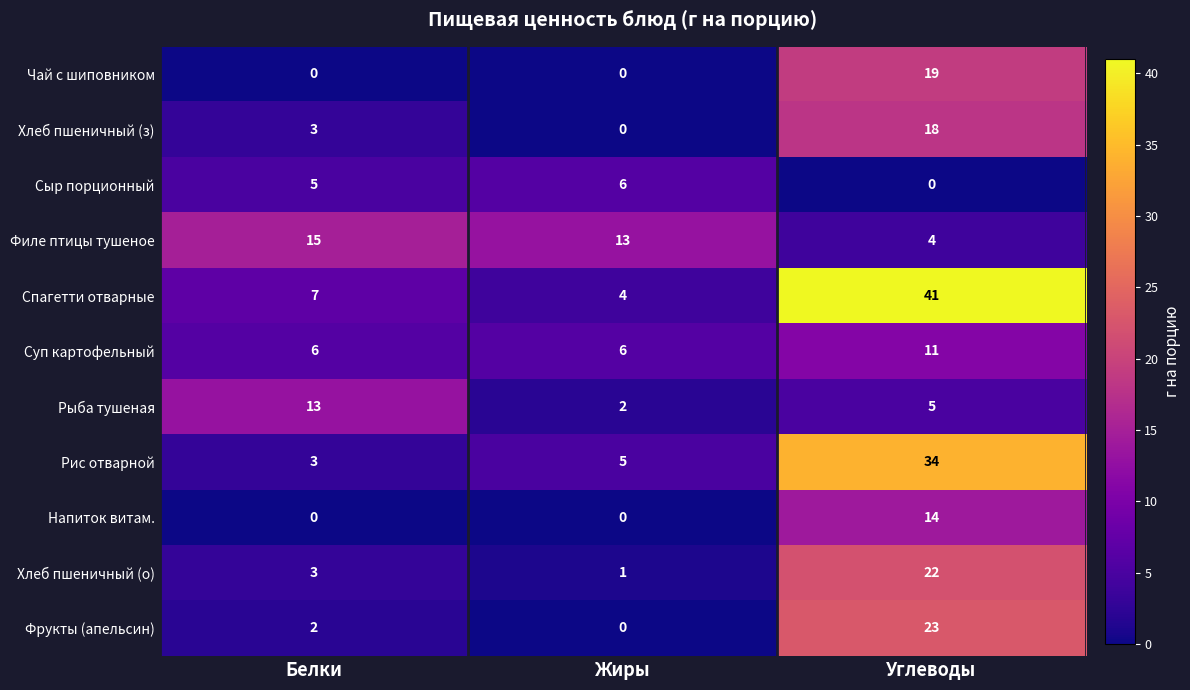

At which category is the sum across all series the highest?

Углеводы